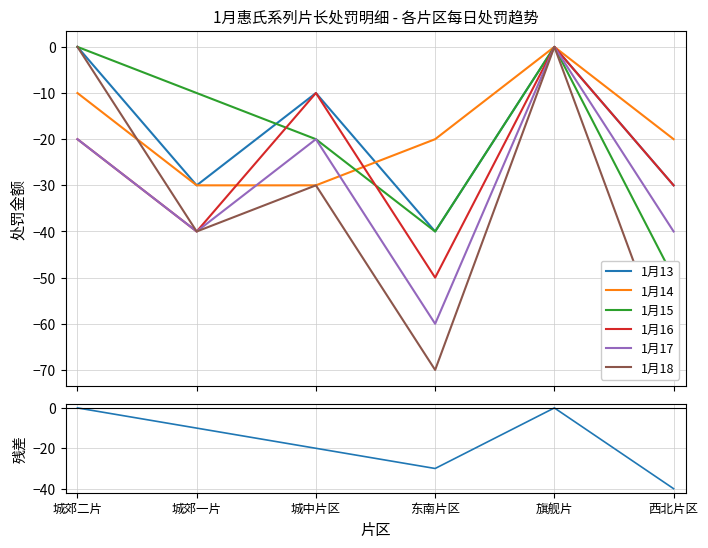

How many data points in 1月18 are above -30?

2